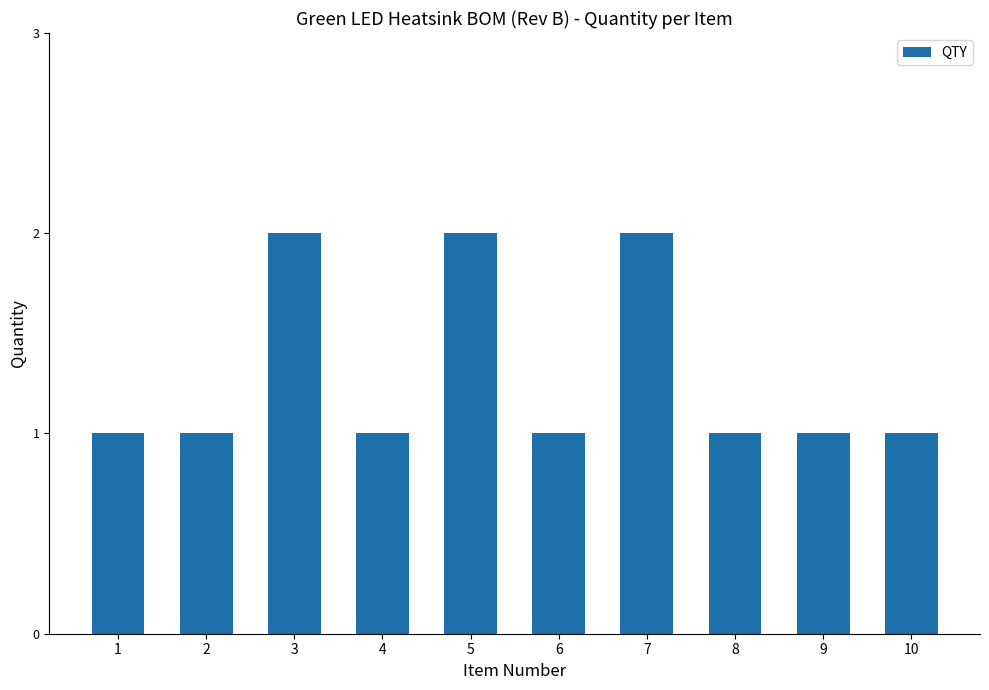

Reading left to right, list all the values displayed in this chart.

1=1	2=1	3=2	4=1	5=2	6=1	7=2	8=1	9=1	10=1